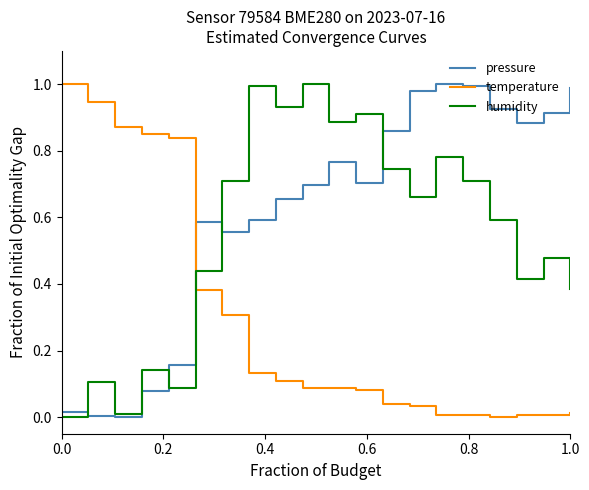

What is the sum of all pressure values?

12.4